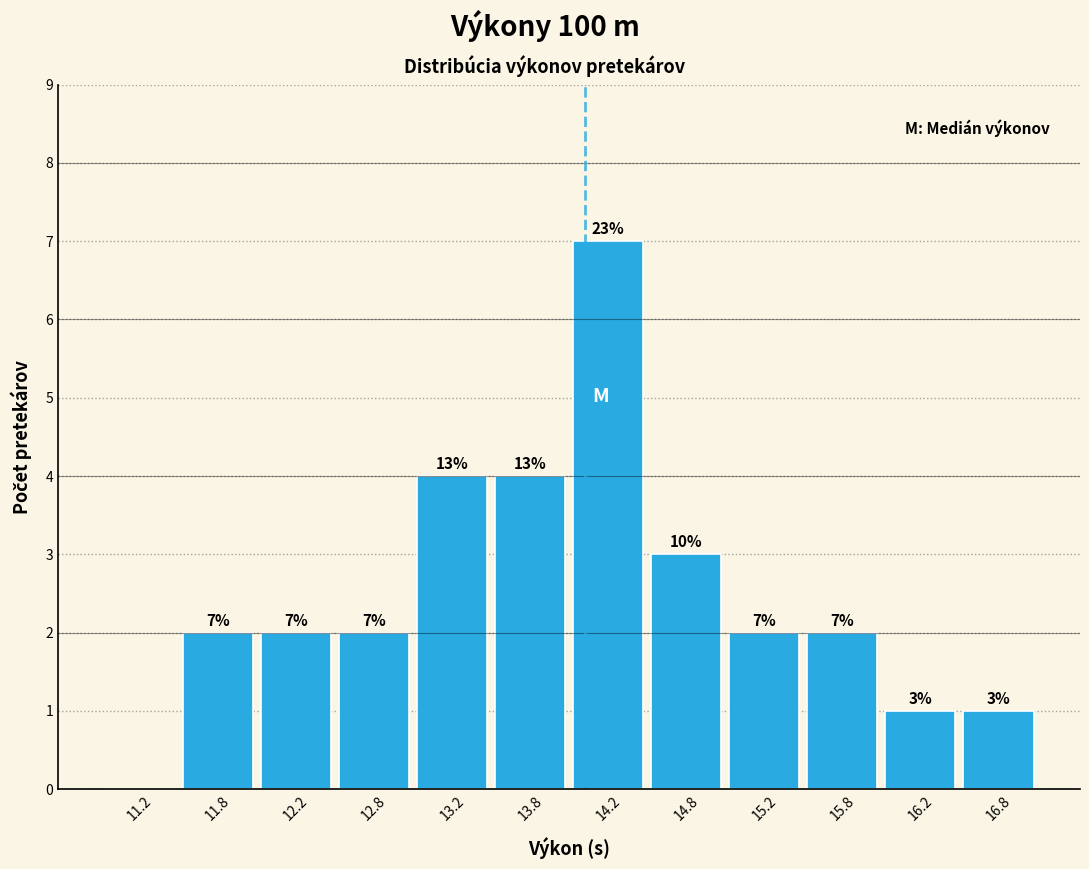

Over which range of the x-axis is the bar tallest?

14.0 to 14.5